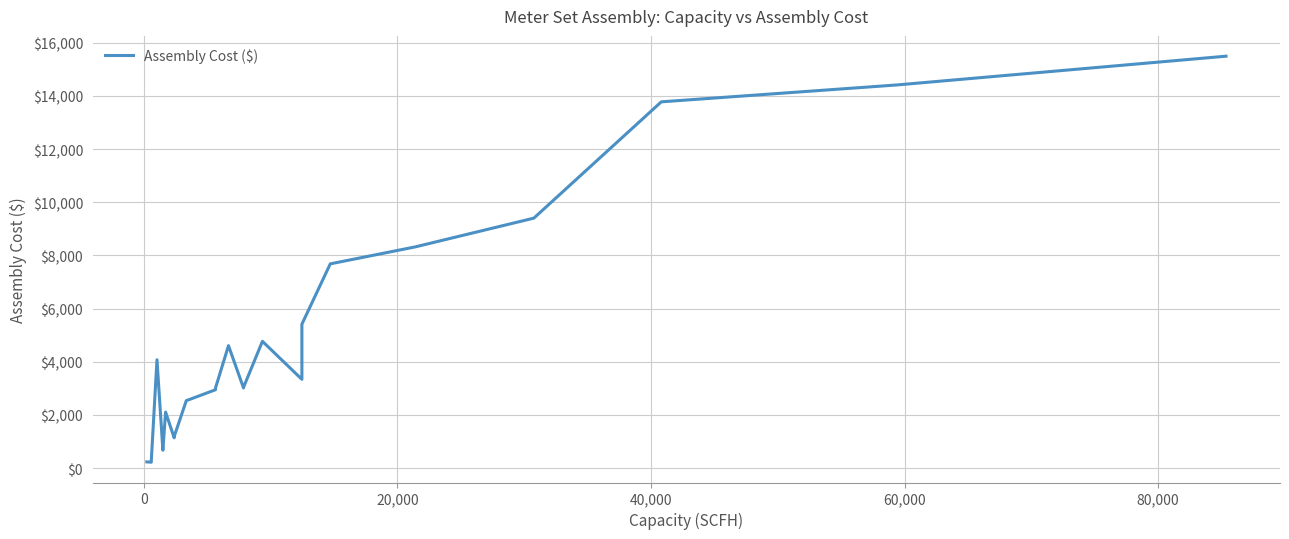

How many lines are shown in the chart?

1